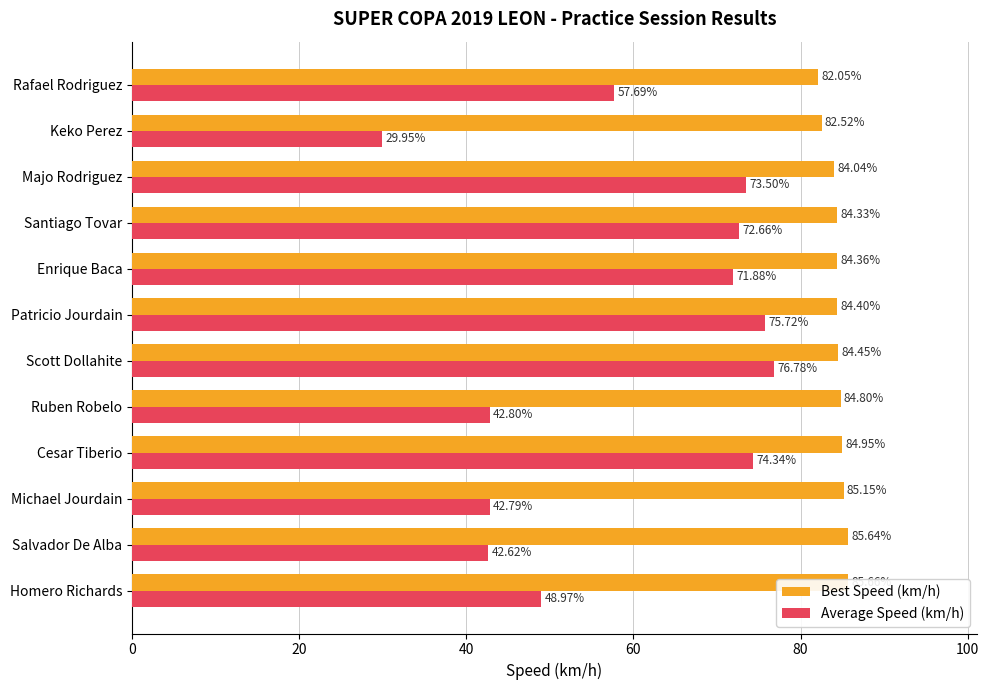

List the series in order of their peak value, highest first.

Best Speed (km/h), Average Speed (km/h)